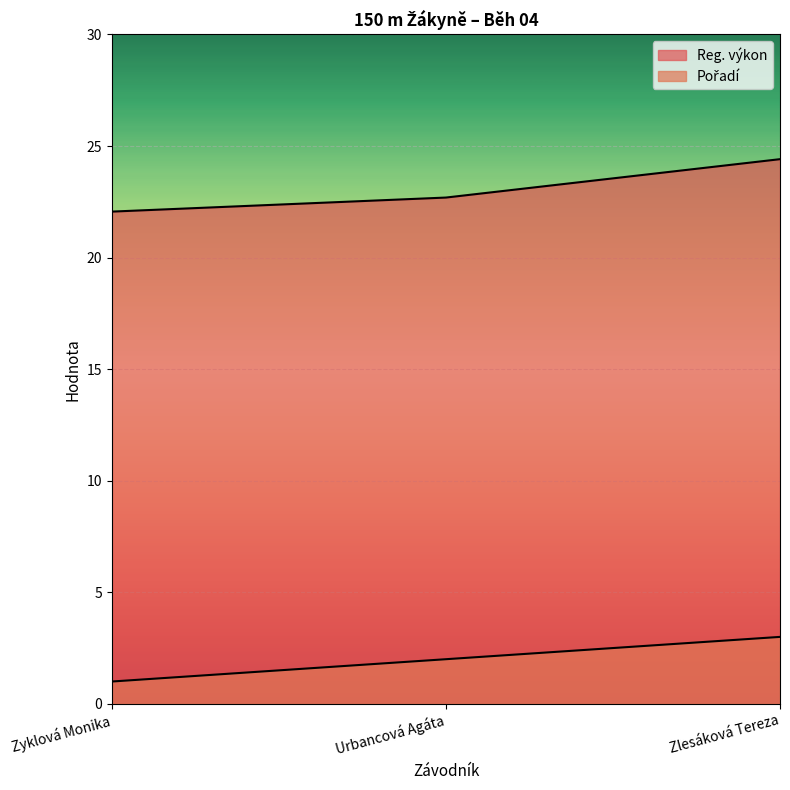

At which category is the sum across all series the highest?

Zlesáková Tereza